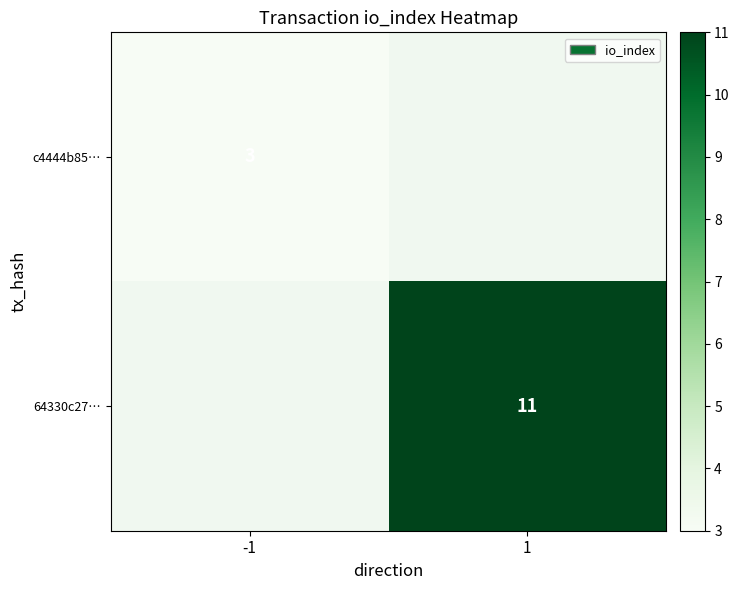

The value of c4444b85… at -1 is 3. True or false?

True